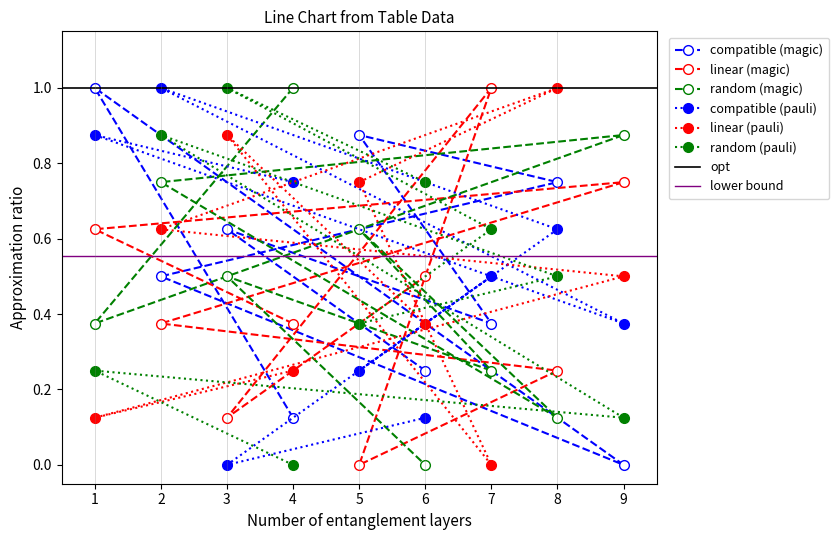

How many values in the col_3 series exceed 0?

8